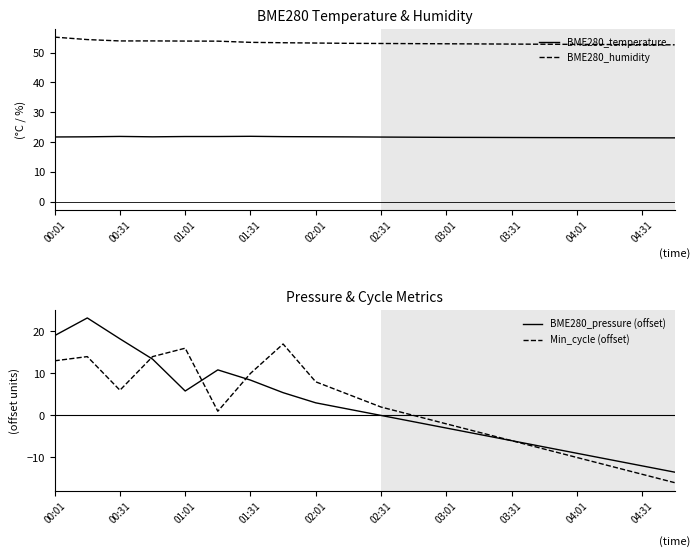

True or false: BME280_pressure (offset) has a value of 14.7 at 02:31.

False